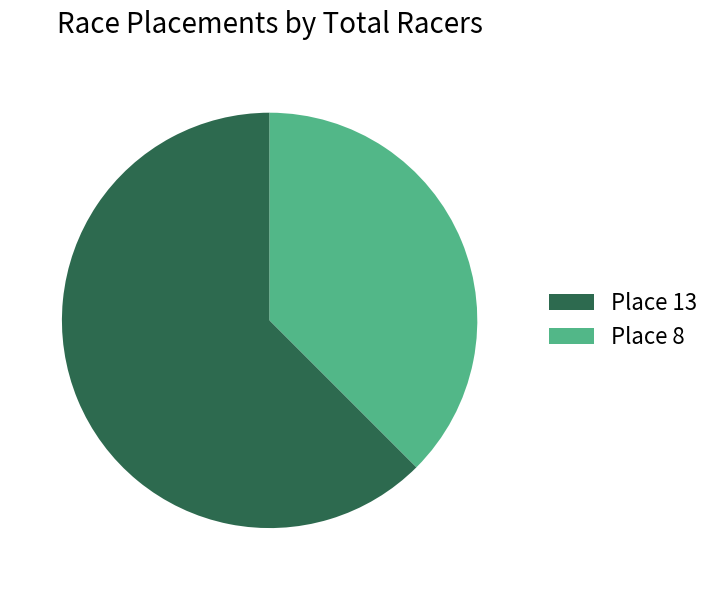

Approximately how many times larger is the value at Place 8 compared to Place 13?

0.6